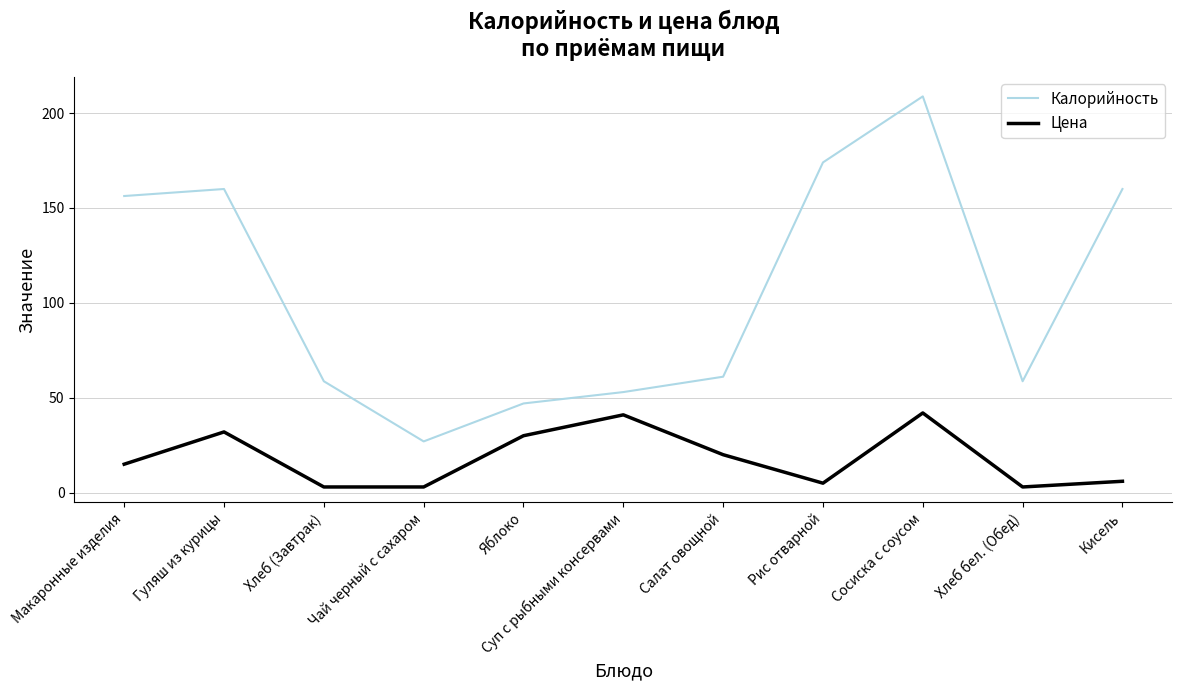

Rank the series at Макаронные изделия from highest to lowest value.

Калорийность, Цена